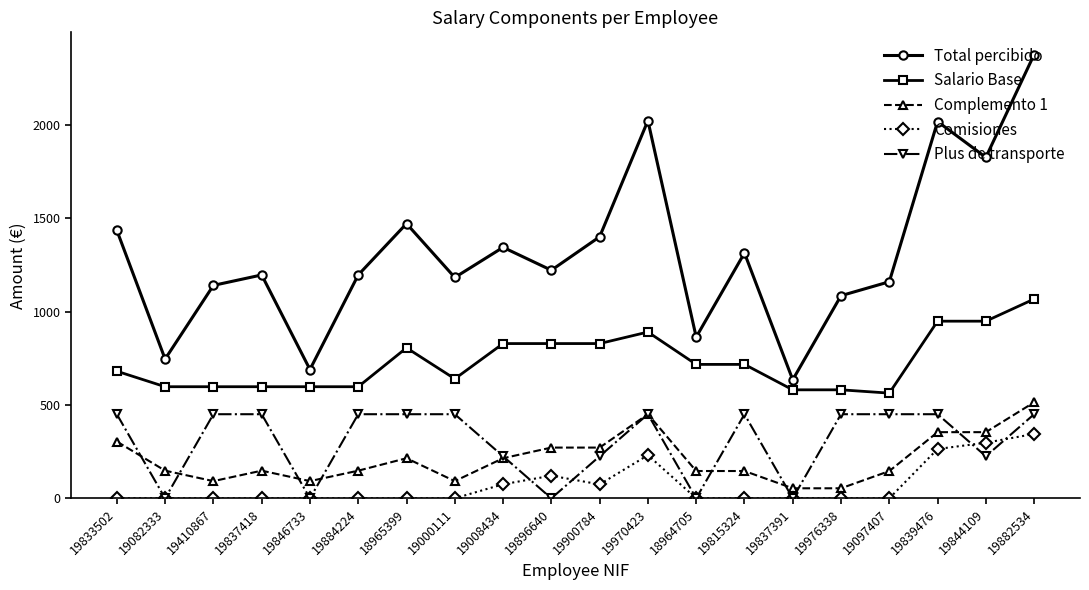

How many data points in Comisiones are above 0?

7